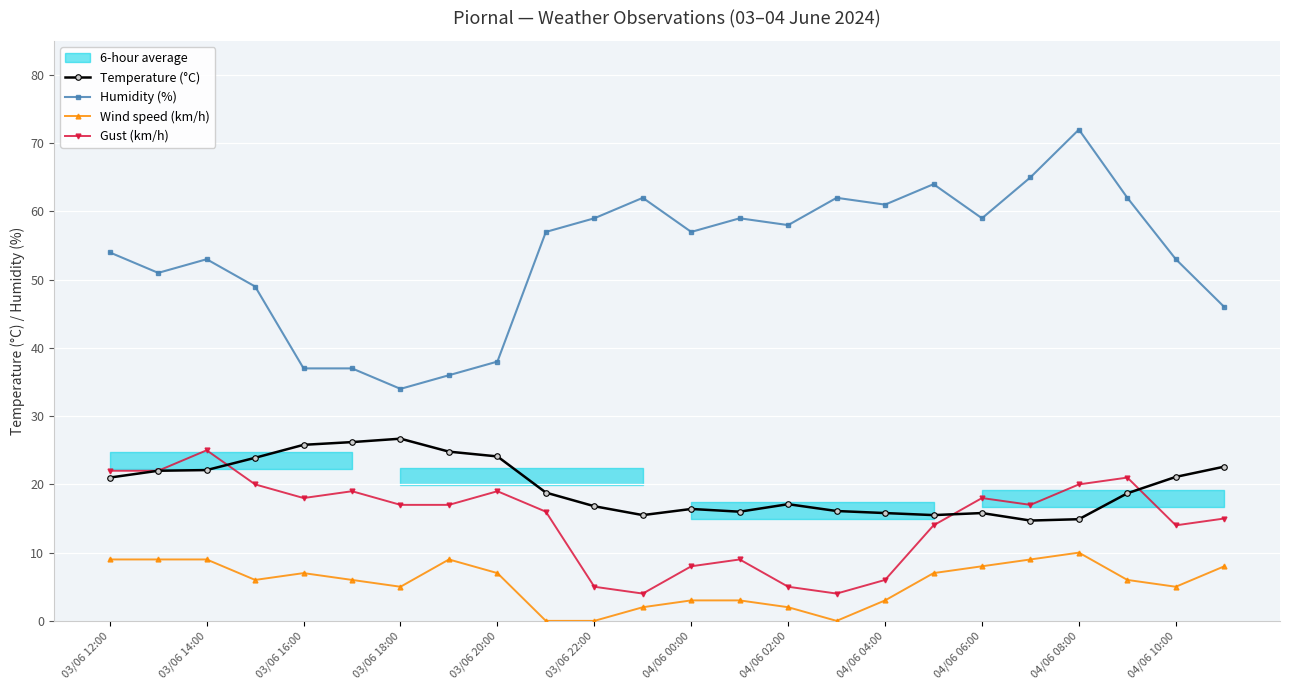

What is the highest value of the Temperature (°C) series?

26.7